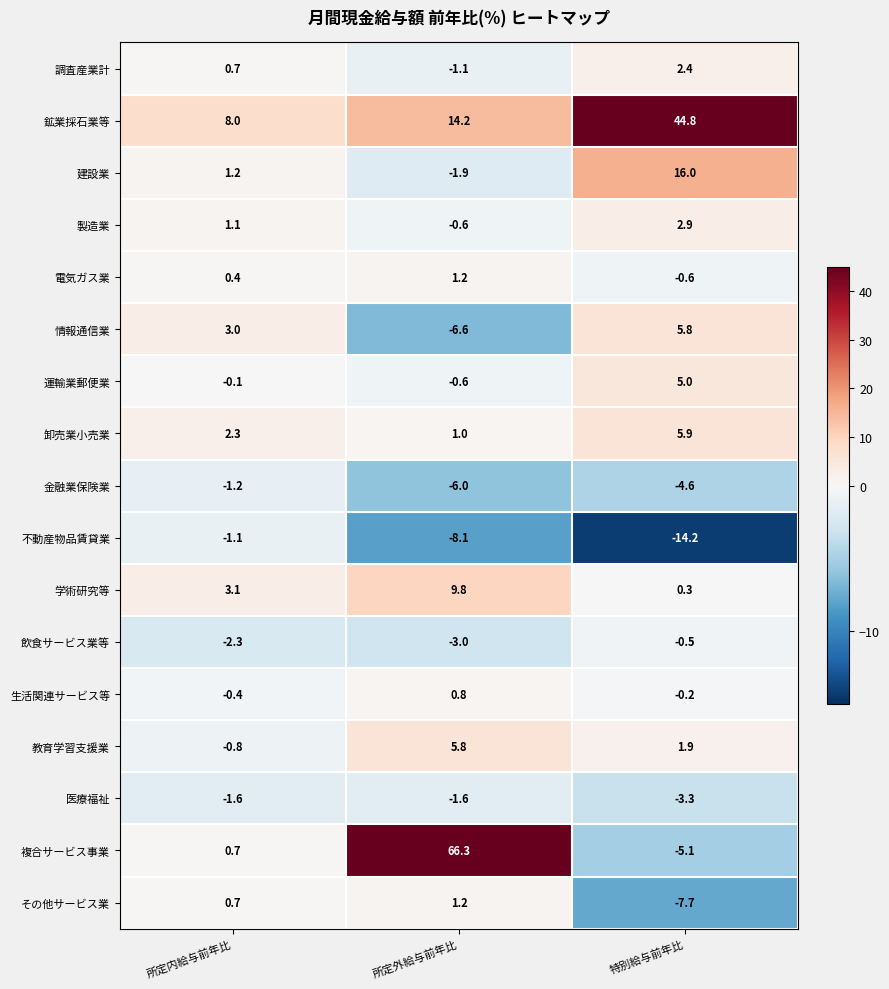

Which label corresponds to the largest value in the chart?

所定外給与前年比